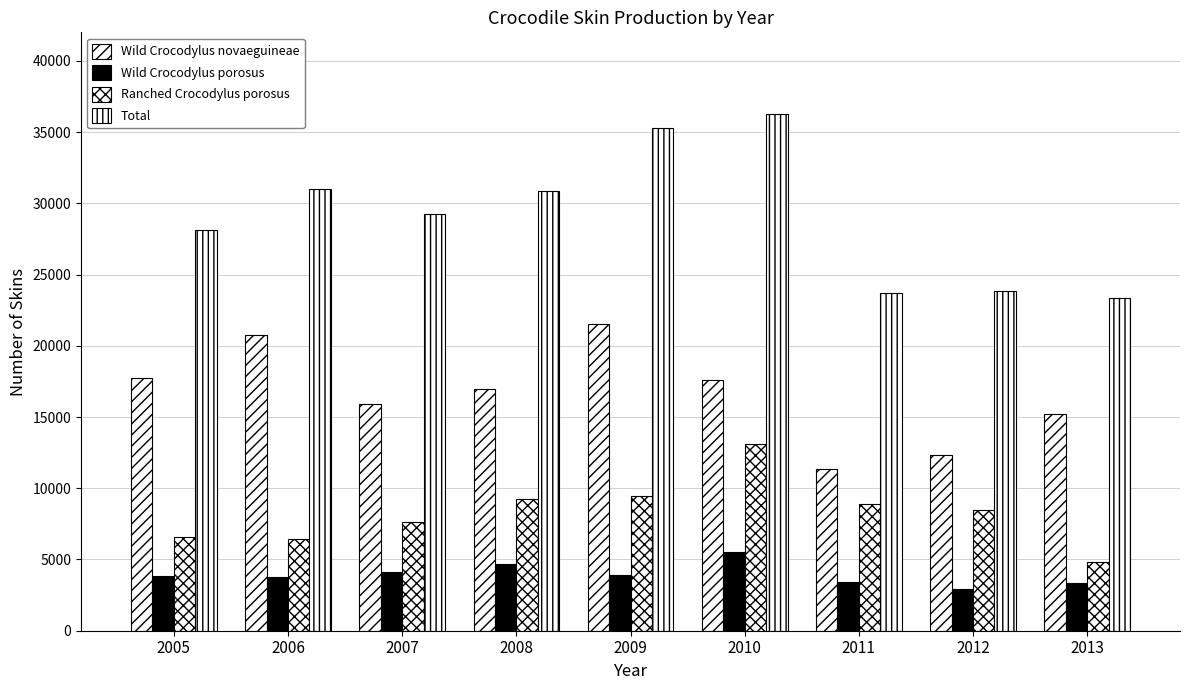

What value does the Wild Crocodylus novaeguineae series have at 2006, to the nearest 50?

20750